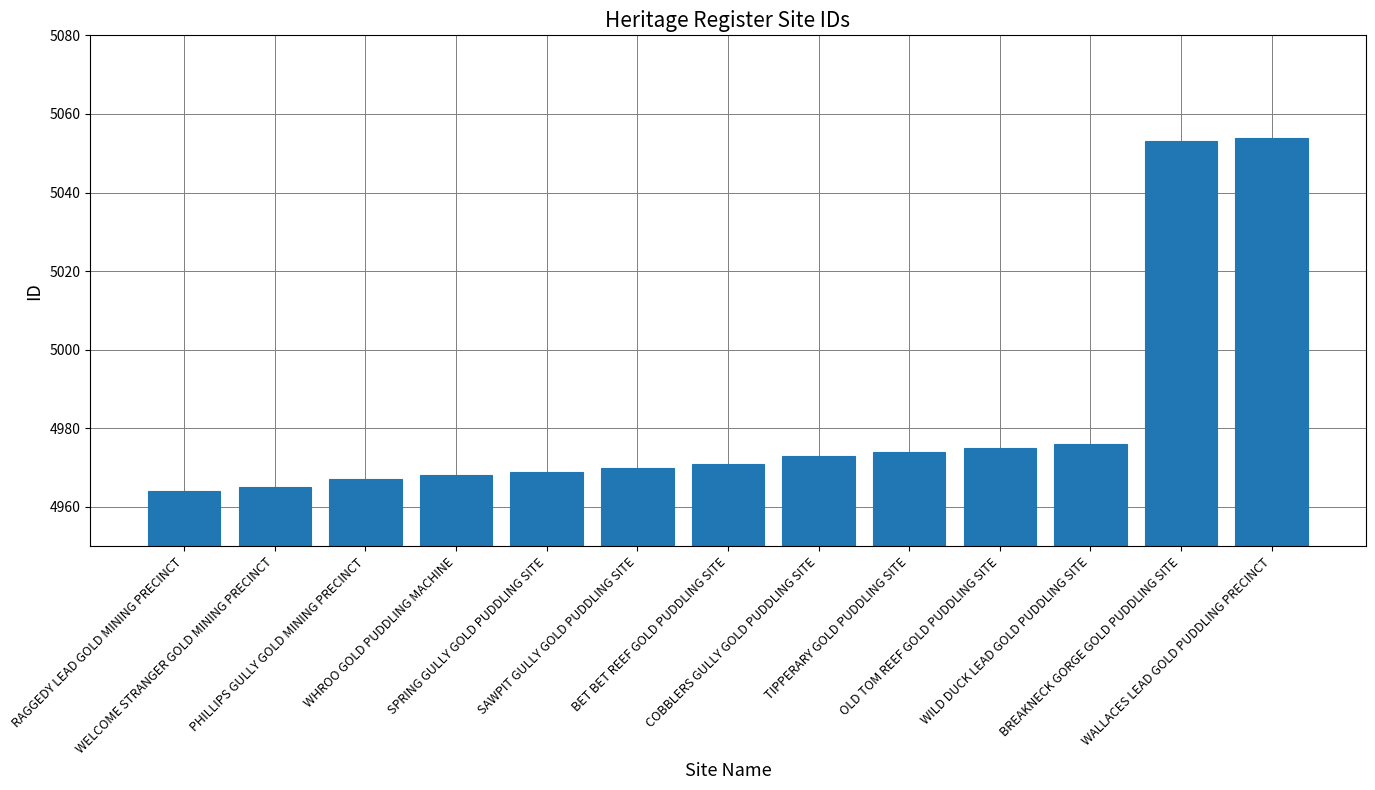

Reading left to right, extract all data points from this chart.

RAGGEDY LEAD GOLD MINING PRECINCT=4964	WELCOME STRANGER GOLD MINING PRECINCT=4965	PHILLIPS GULLY GOLD MINING PRECINCT=4967	WHROO GOLD PUDDLING MACHINE=4968	SPRING GULLY GOLD PUDDLING SITE=4969	SAWPIT GULLY GOLD PUDDLING SITE=4970	BET BET REEF GOLD PUDDLING SITE=4971	COBBLERS GULLY GOLD PUDDLING SITE=4973	TIPPERARY GOLD PUDDLING SITE=4974	OLD TOM REEF GOLD PUDDLING SITE=4975	WILD DUCK LEAD GOLD PUDDLING SITE=4976	BREAKNECK GORGE GOLD PUDDLING SITE=5053	WALLACES LEAD GOLD PUDDLING PRECINCT=5054